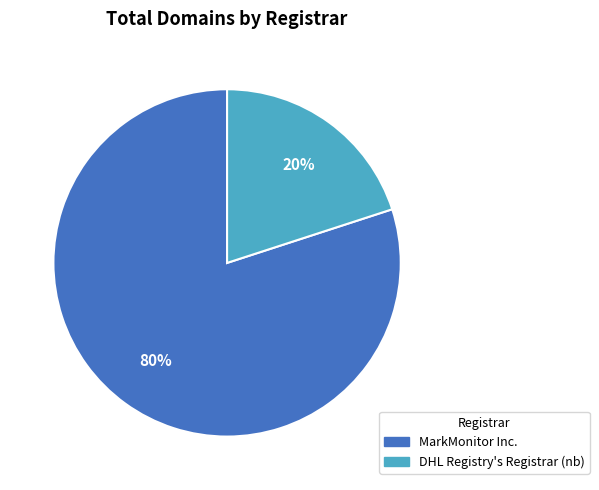

How many slices are in this pie chart?

2